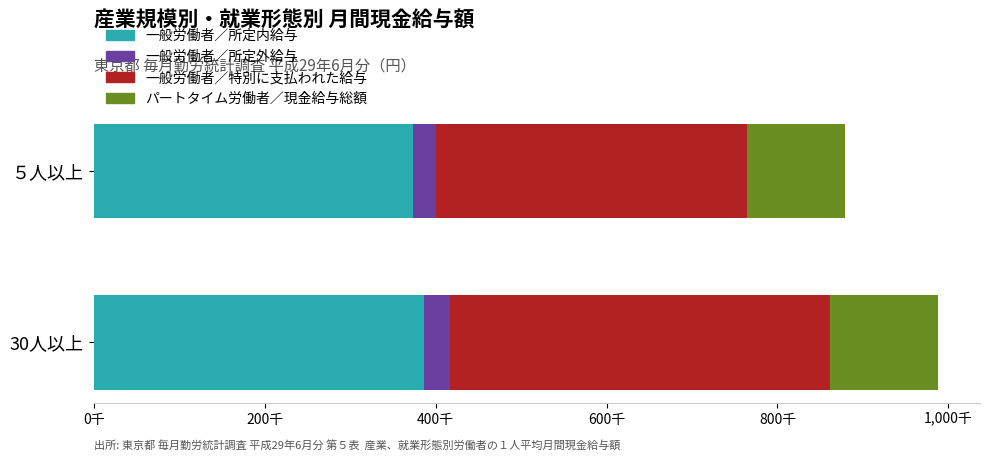

Which series has the largest range (max minus min)?

一般労働者／特別に支払われた給与